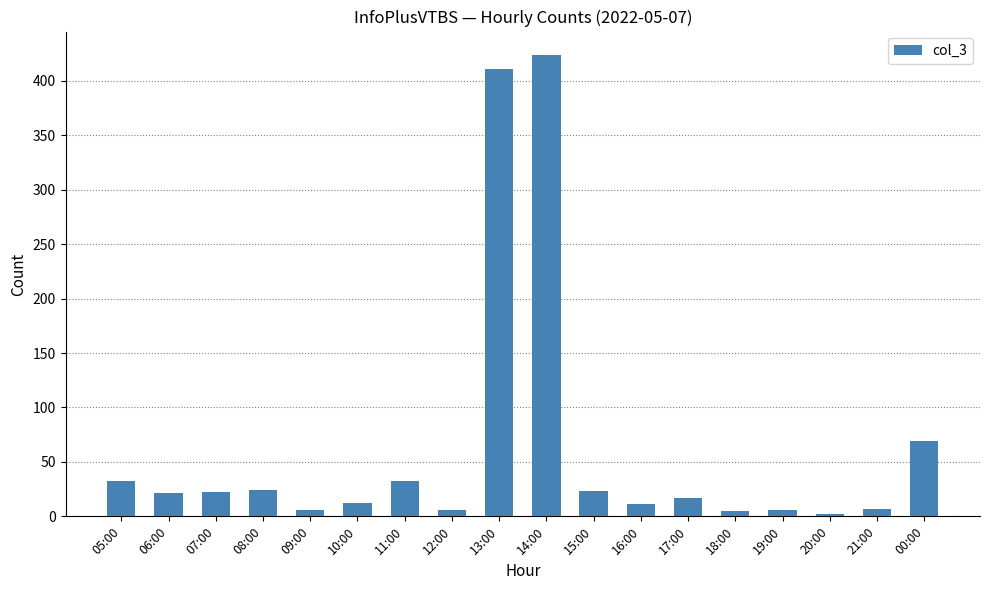

Which category has the highest value across all series?

14:00